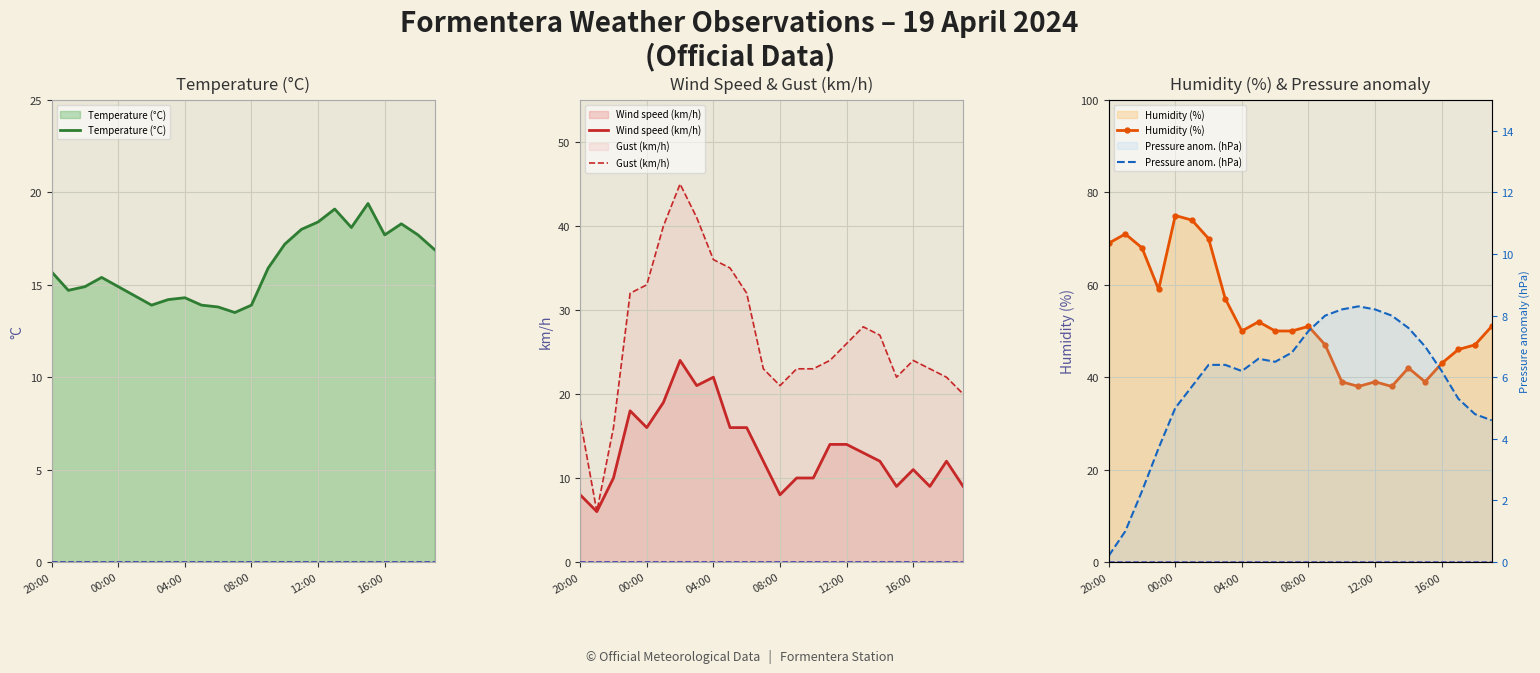

What is the difference between the maximum and second lowest values in the Temperature (°C) series?

5.6